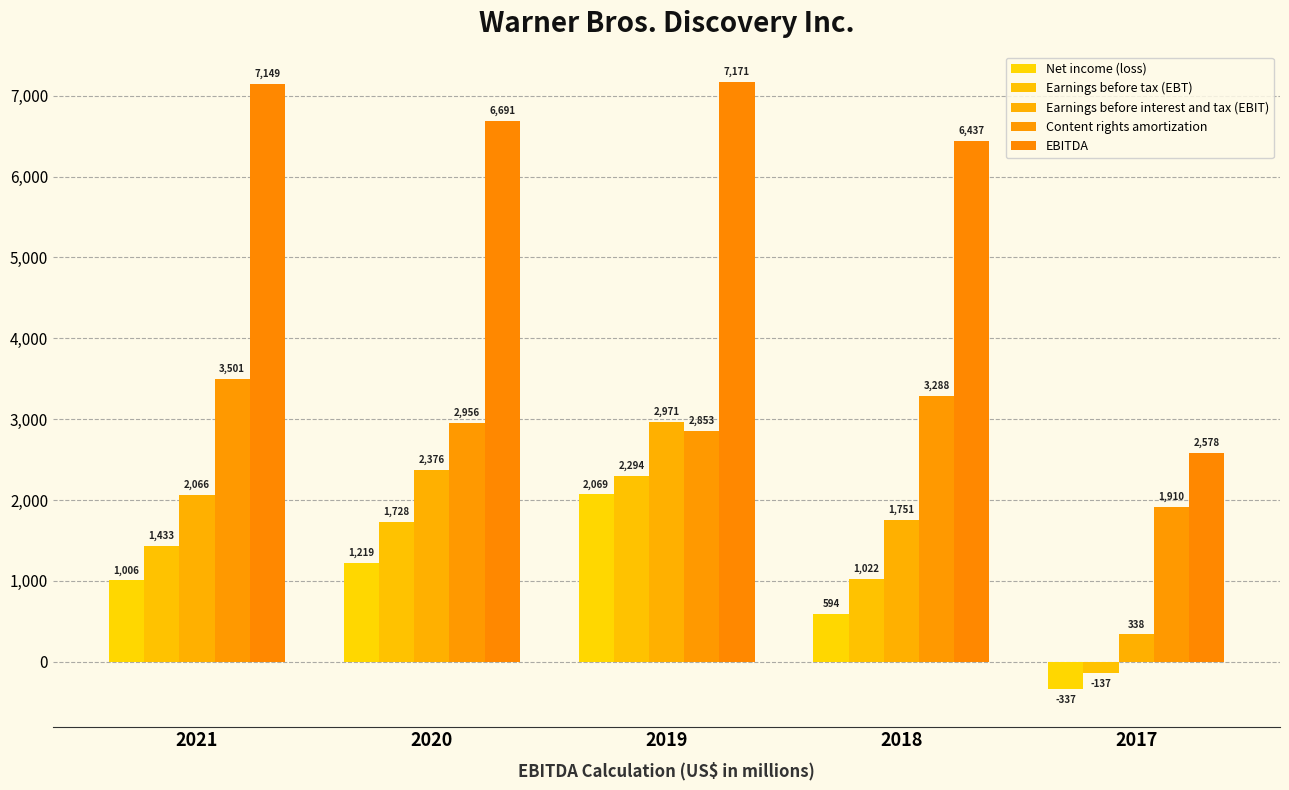

Reading left to right, list all the values displayed in this chart.

Net income (loss): 1006	1219	2069	594	-337
Earnings before tax (EBT): 1433	1728	2294	1022	-137
Earnings before interest and tax (EBIT): 2066	2376	2971	1751	338
Content rights amortization: 3501	2956	2853	3288	1910
EBITDA: 7149	6691	7171	6437	2578